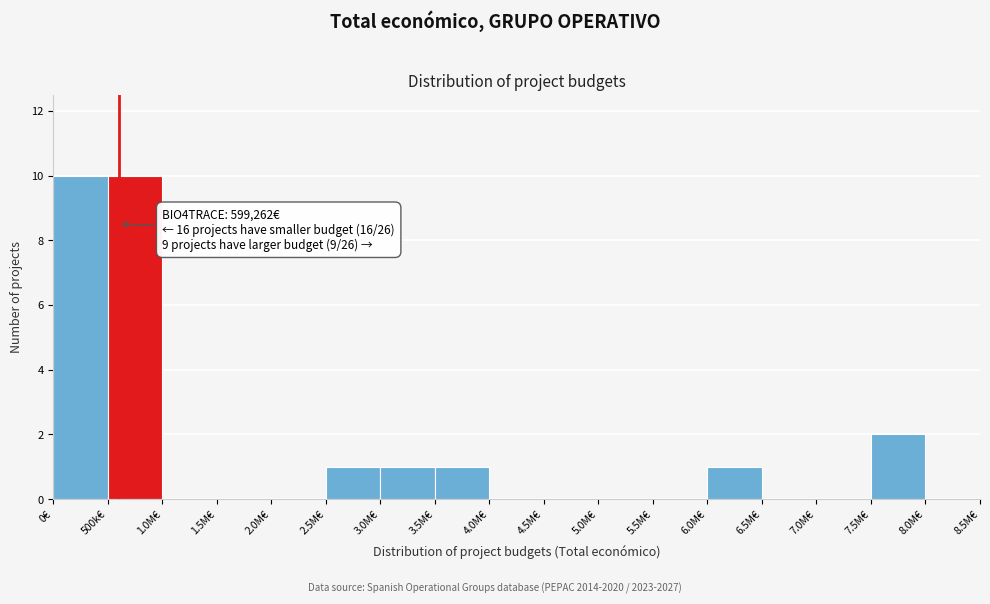

Reading right to left, what are all the values shown in this chart?

8.0M€=0	7.5M€=2	7.0M€=0	6.5M€=0	6.0M€=1	5.5M€=0	5.0M€=0	4.5M€=0	4.0M€=0	3.5M€=1	3.0M€=1	2.5M€=1	2.0M€=0	1.5M€=0	1.0M€=0	500k€=10	0€=10